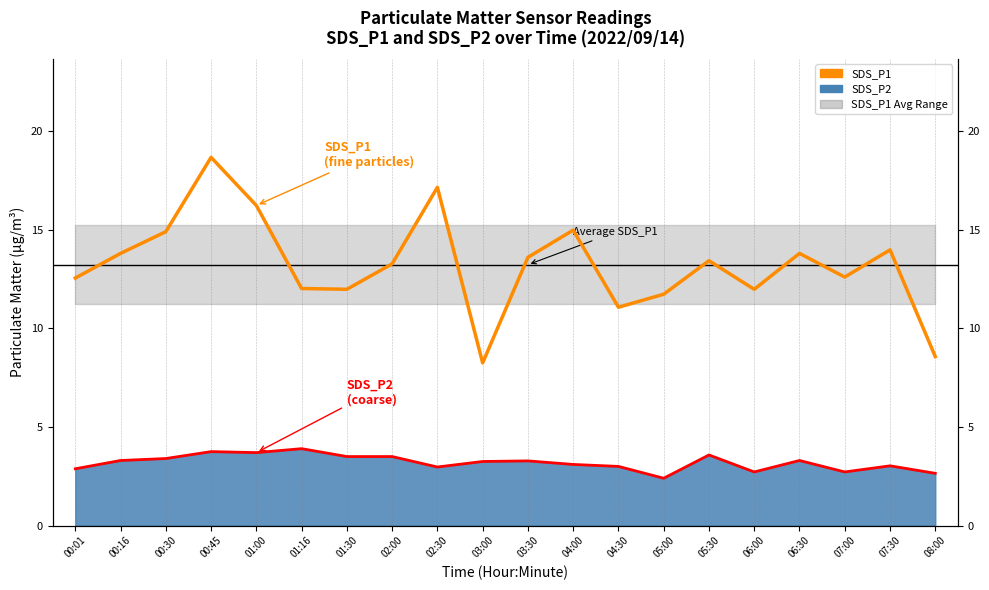

True or false: SDS_P2 Line has a value of 3.4 at 00:30.

True